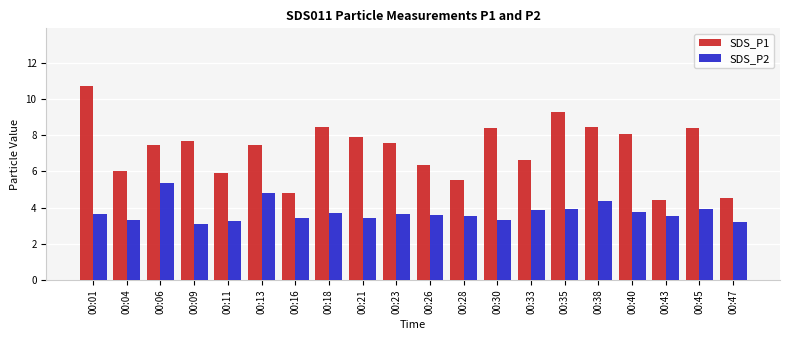

At which label does SDS_P1 first exceed 7?

00:01